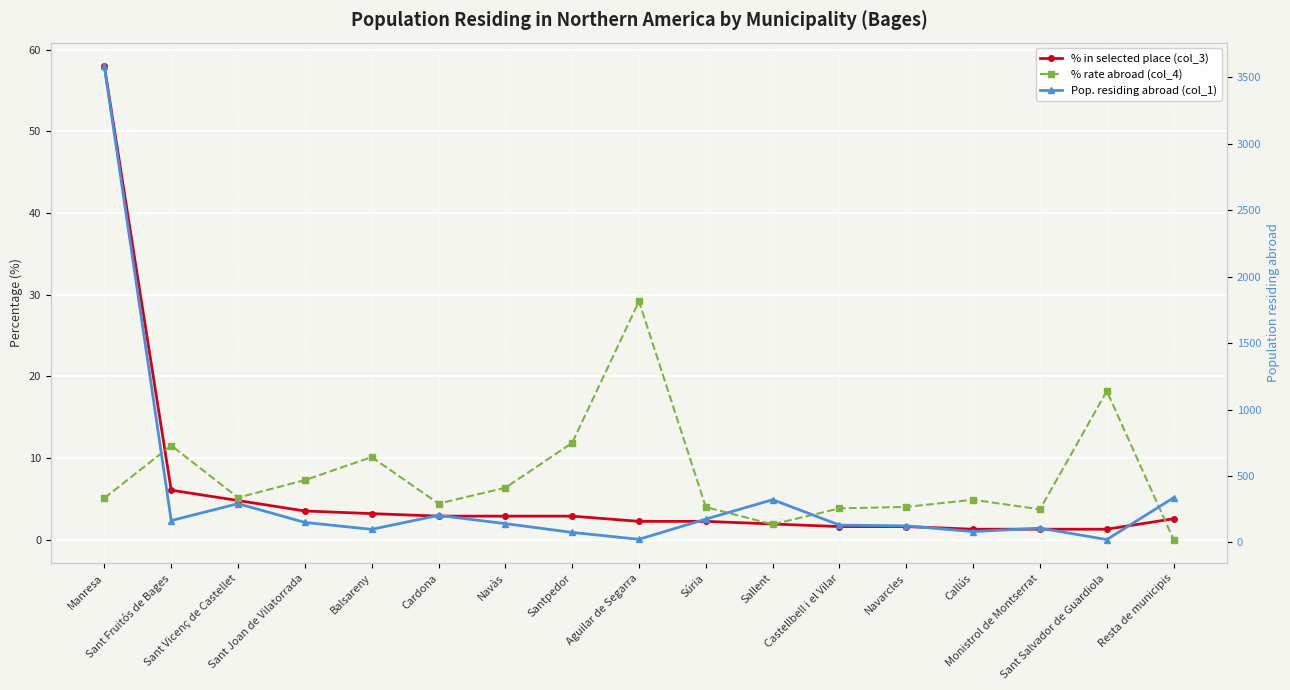

What is the lowest value of the % in selected place (col_3) series?

1.3